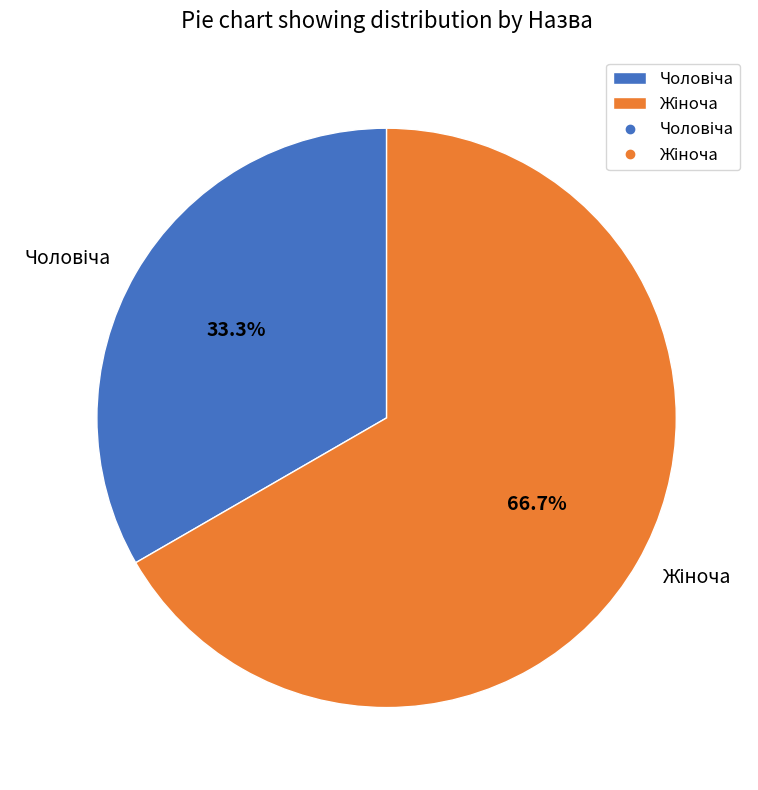

Is there any slice that represents more than half of the pie?

Yes